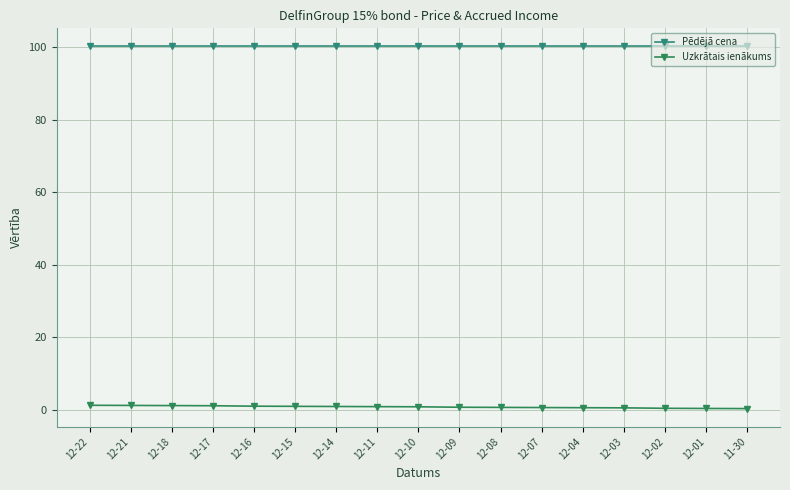

What is the label of the 7th point from the right?

12-08